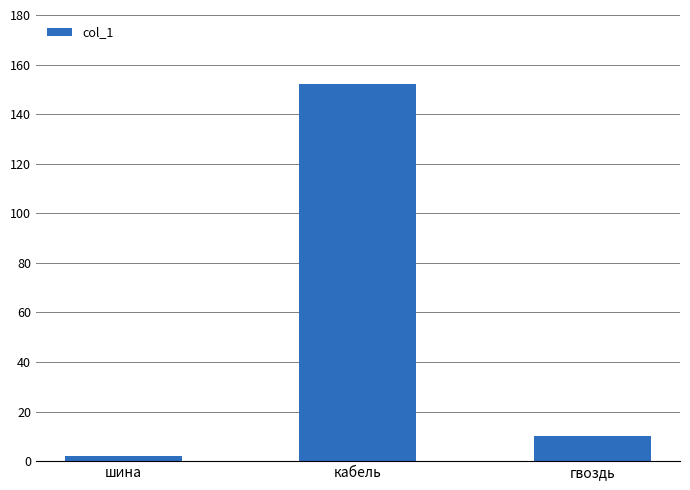

Which category has the highest value across all series?

кабель